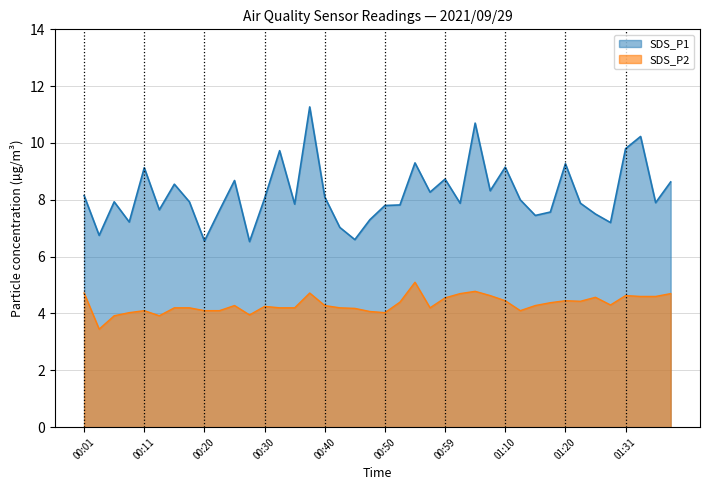

Where is SDS_P1 nearest to the value 8?

01:12